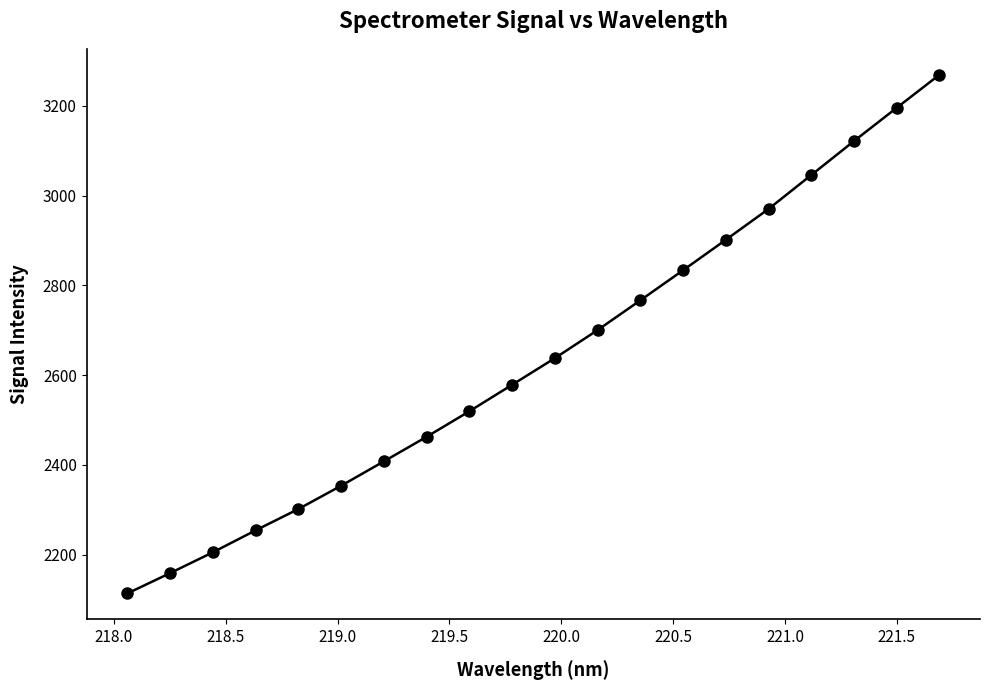

Reading left to right, list all the values displayed in this chart.

2113.5	2158.8	2205.1	2254.0	2301.5	2353.4	2407.7	2462.5	2519.4	2578.3	2637.6	2700.2	2766.5	2833.5	2901.3	2970.0	3045.6	3121.2	3195.3	3268.9